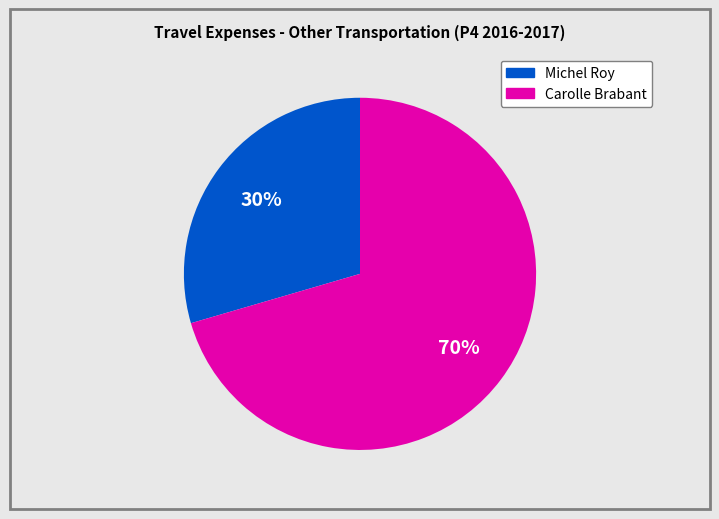

Is there any slice that represents more than half of the pie?

Yes